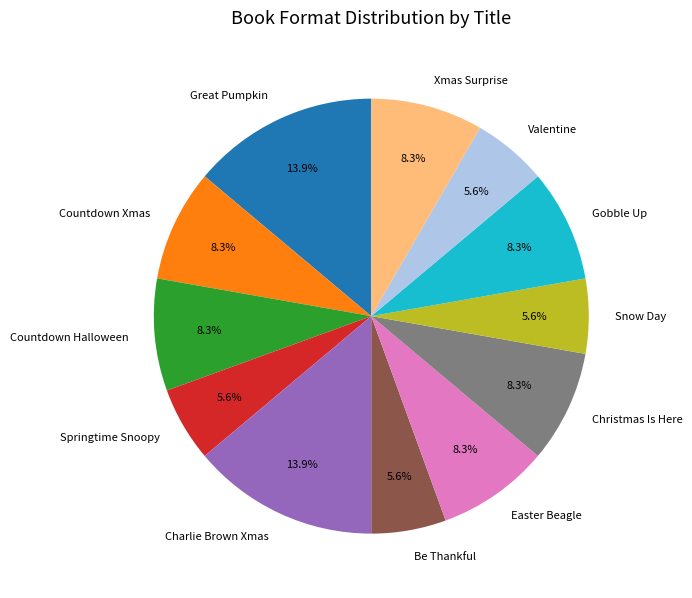

Do Snow Day and Xmas Surprise together represent more than half of the pie?

No